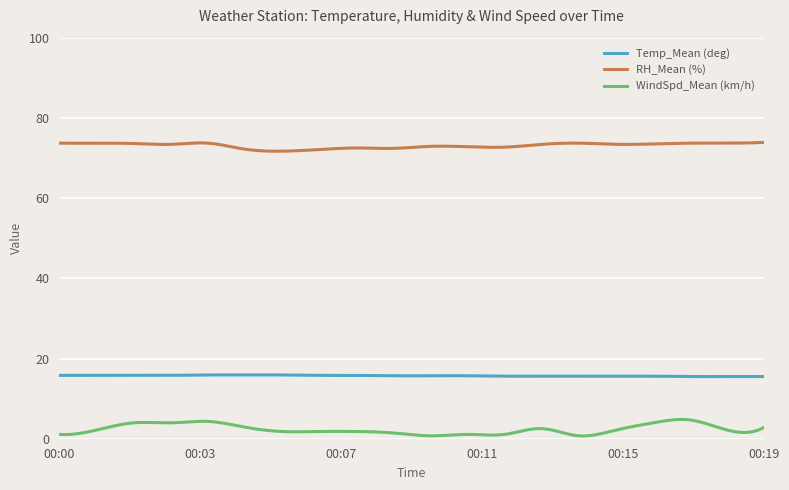

How many Temp_Mean (deg) values are between 15 and 16?

300